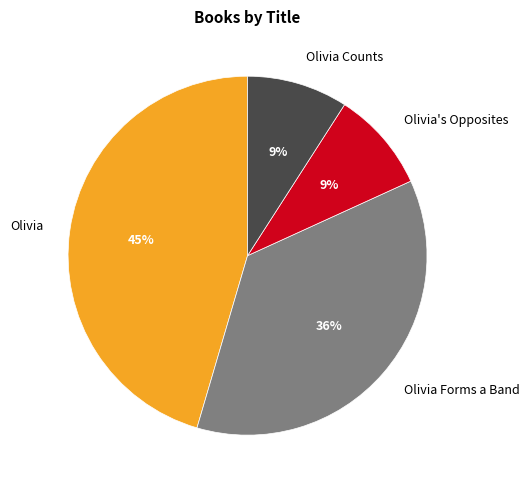

How many slices are in this pie chart?

4